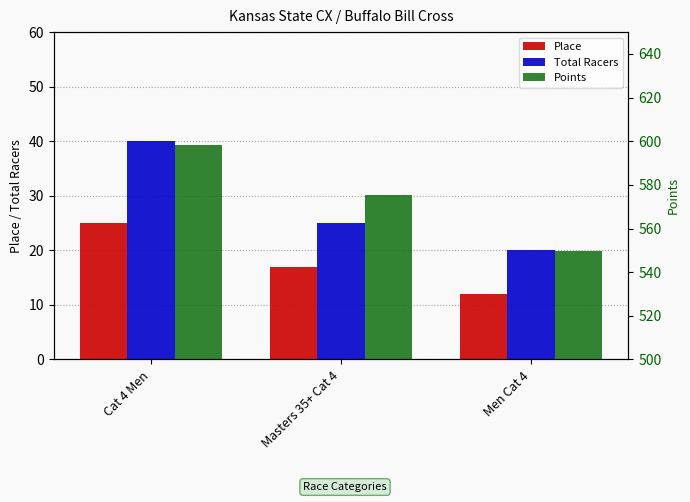

Which series has the largest total across all categories?

Points